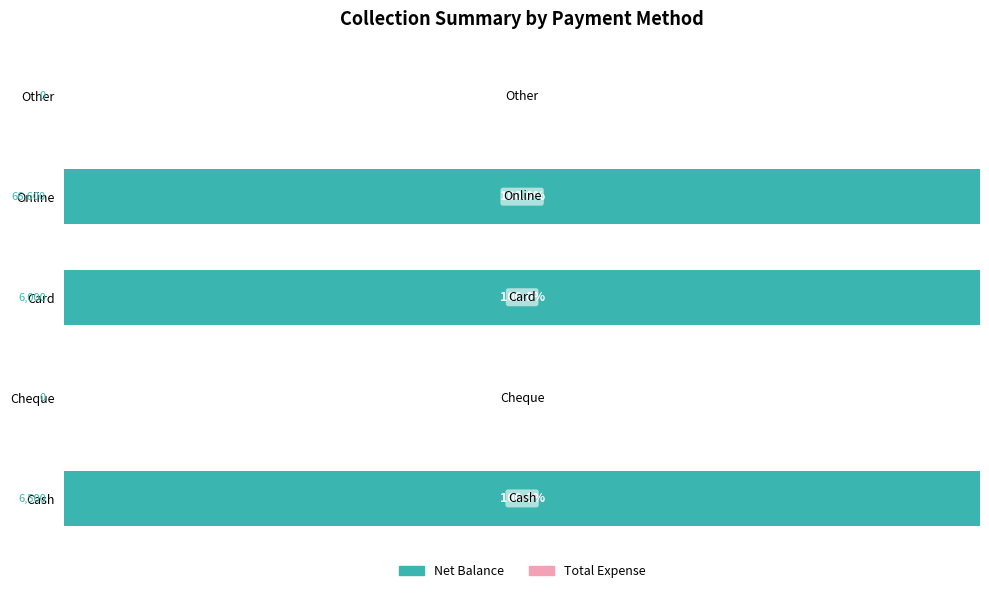

What is the greatest value displayed?

100